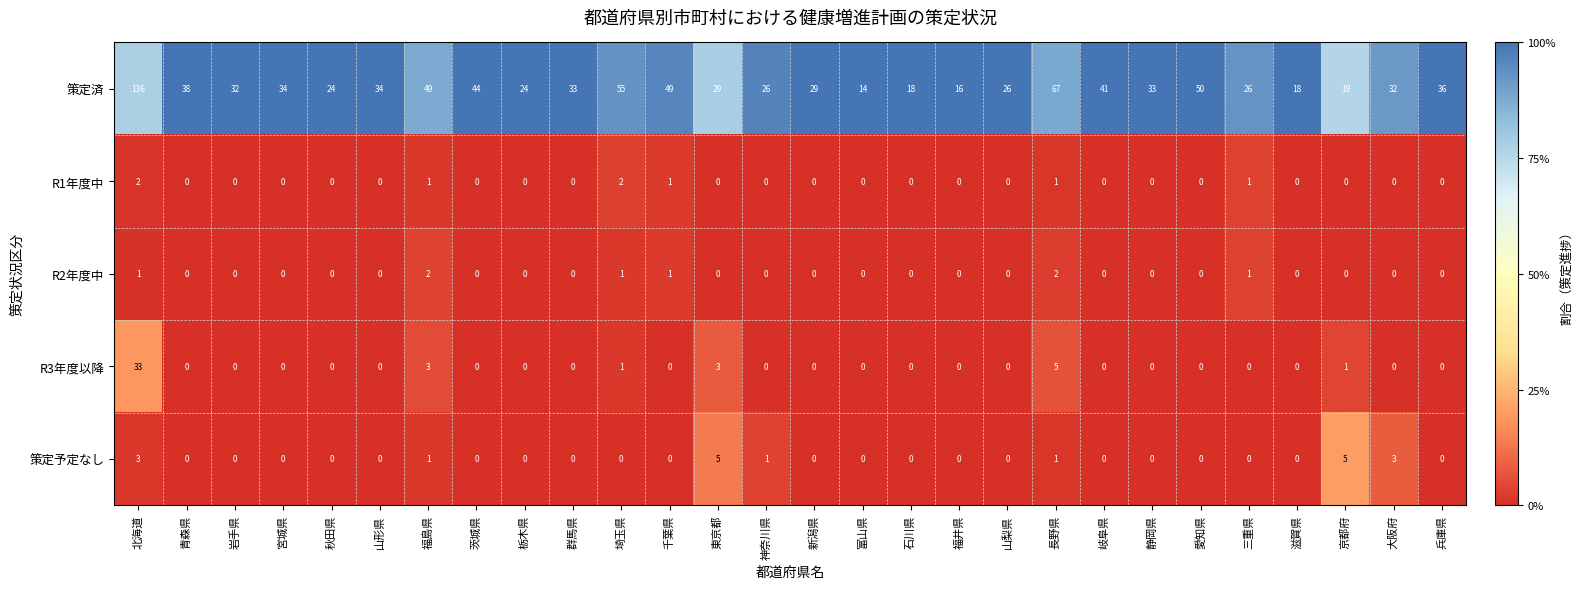

Which series has the largest total across all categories?

策定済